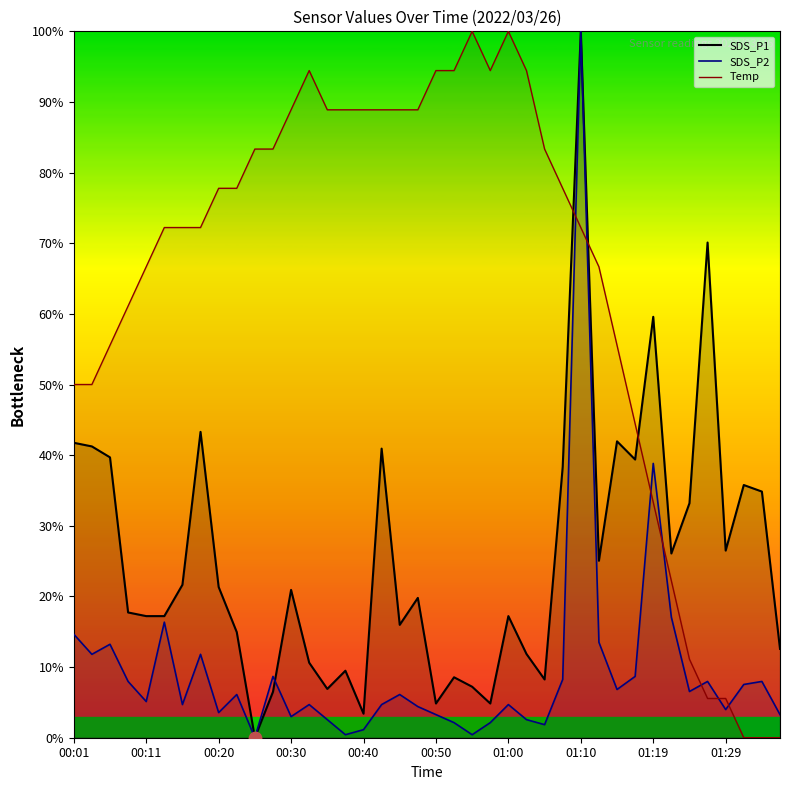

Which series has the widest spread of Y values?

SDS_P1